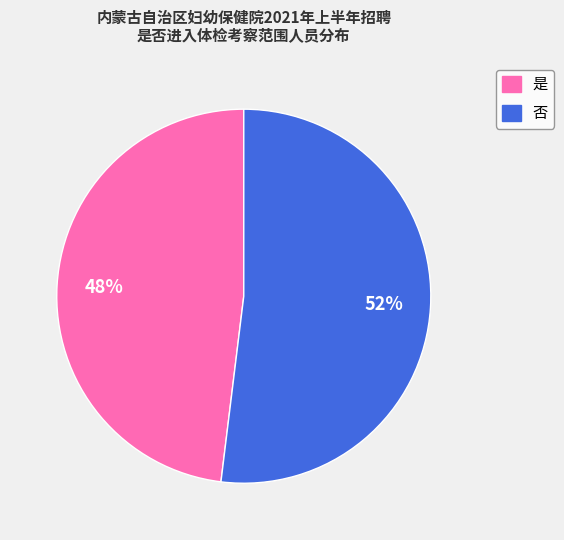

Rank the categories by value from highest to lowest.

否, 是